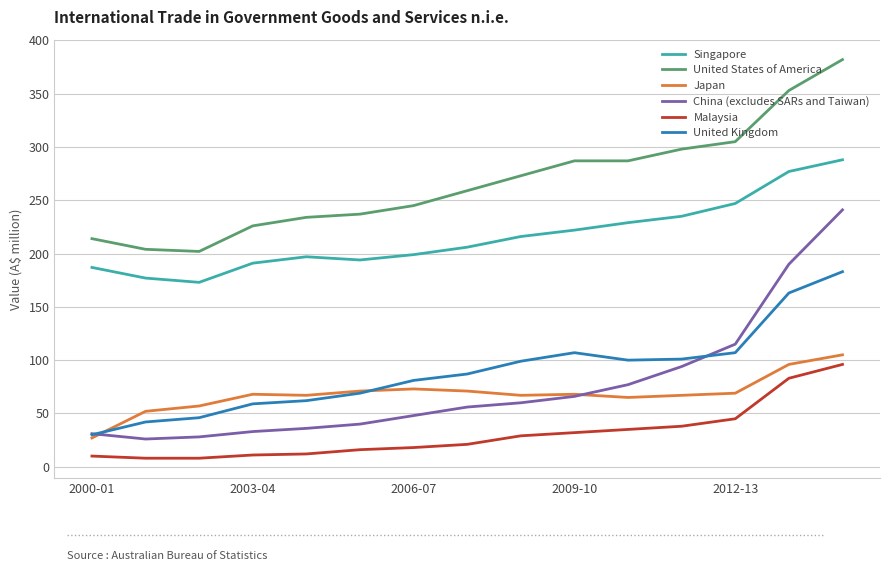

Which series has the widest spread of values?

China (excludes SARs and Taiwan)